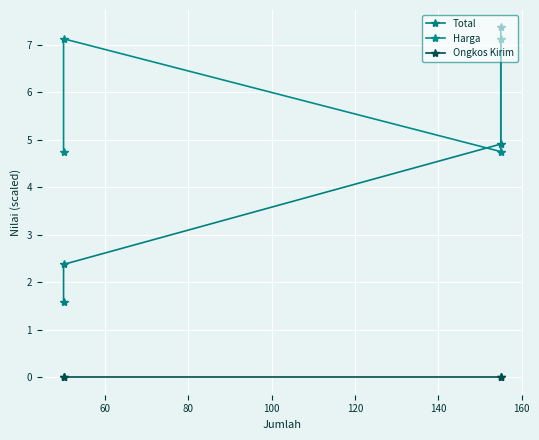

What are all the series names shown in the legend?

Total, Harga, Ongkos Kirim